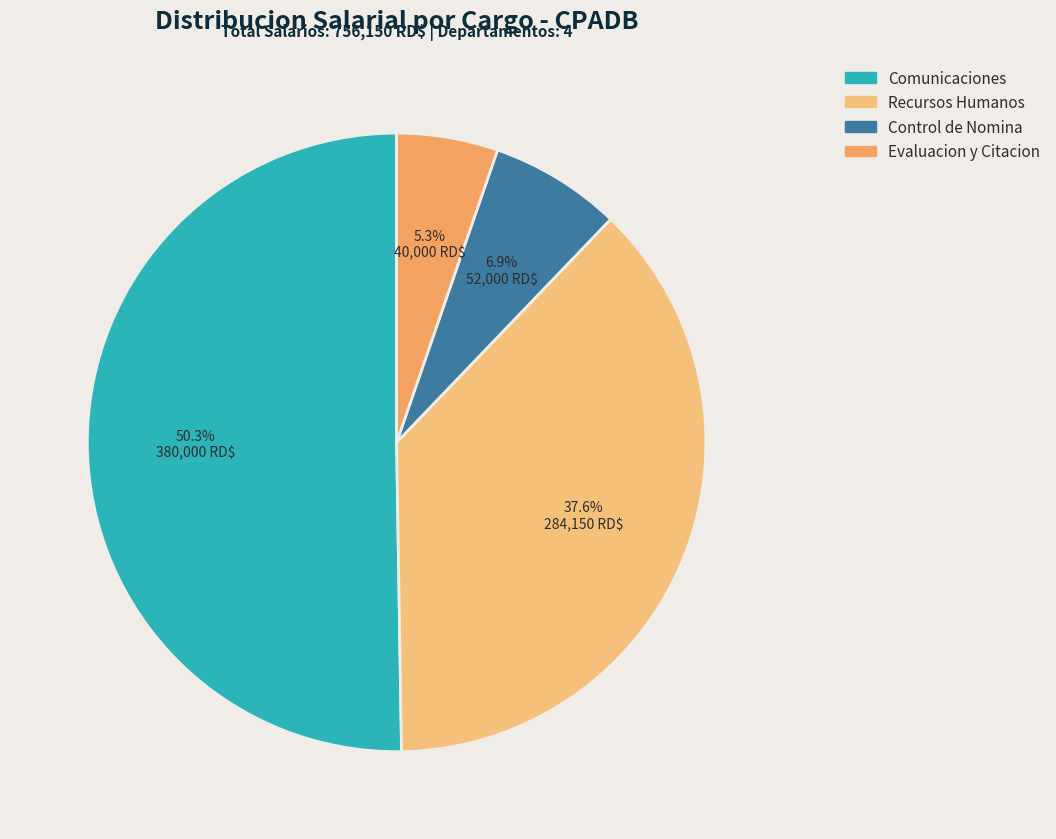

To the nearest percent, what is the difference between the largest and smallest slice percentages?

45%